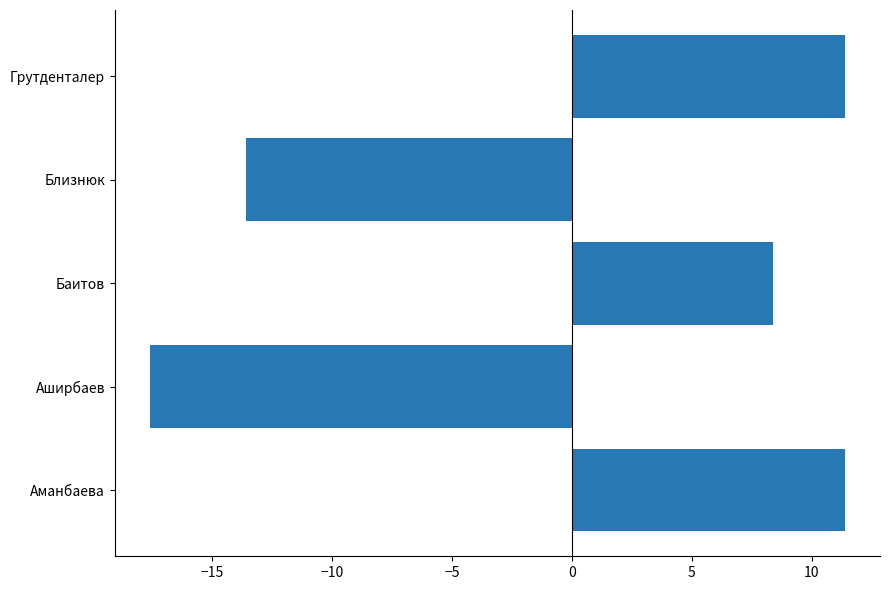

At which label is the value closest to -3?

Близнюк